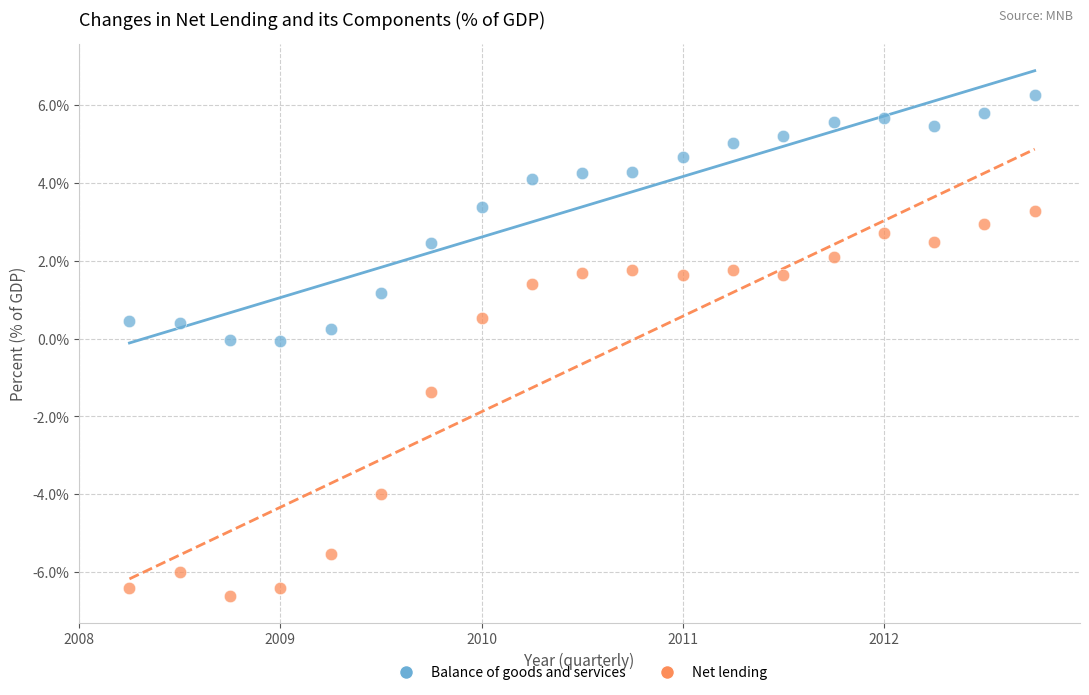

What are all the series names shown in the legend?

Balance of goods and services, Net lending